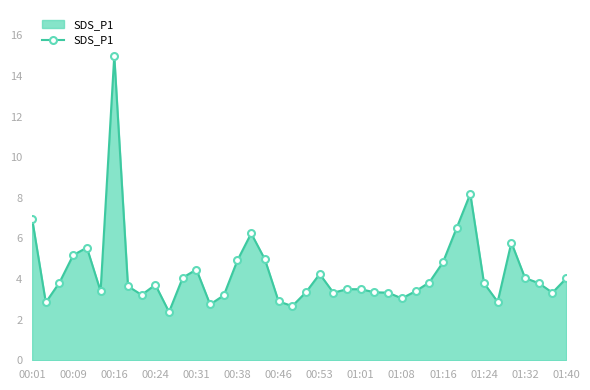

What is the value of the 29th point from the left?

3.4